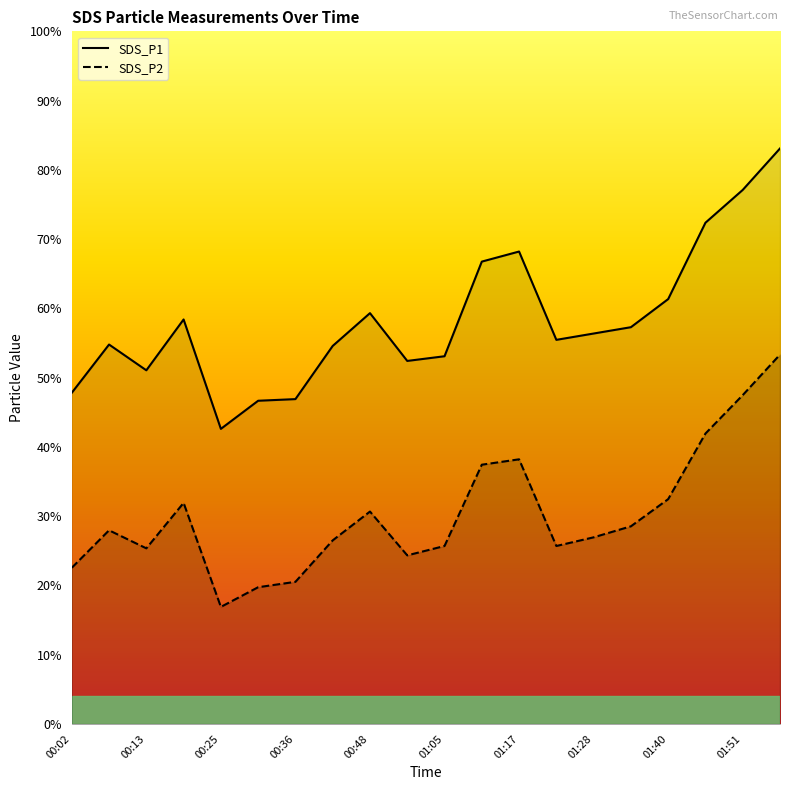

True or false: SDS_P1 and SDS_P2 intersect in this chart.

False